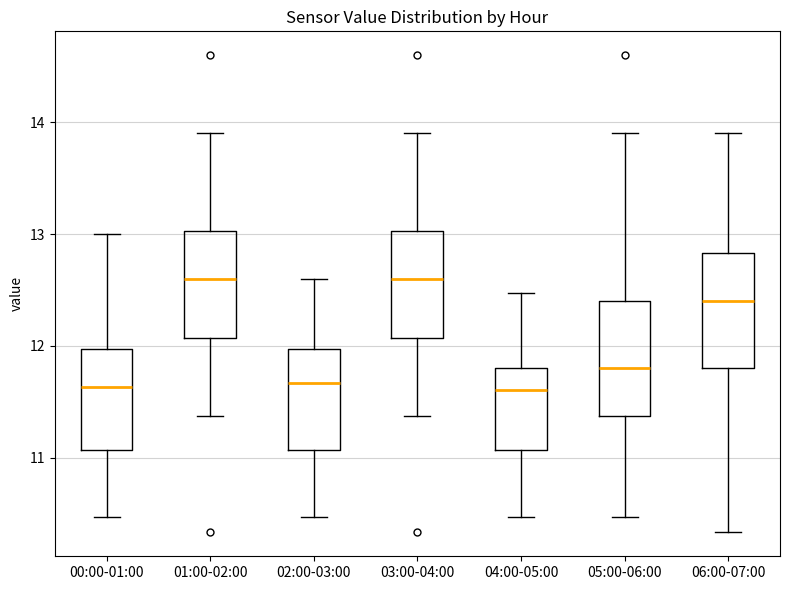

Where does the median line of the box for 06:00-07:00 sit on the y-axis? The values are not printed on the chart, so give them approximately, as read against the axis.

12.4